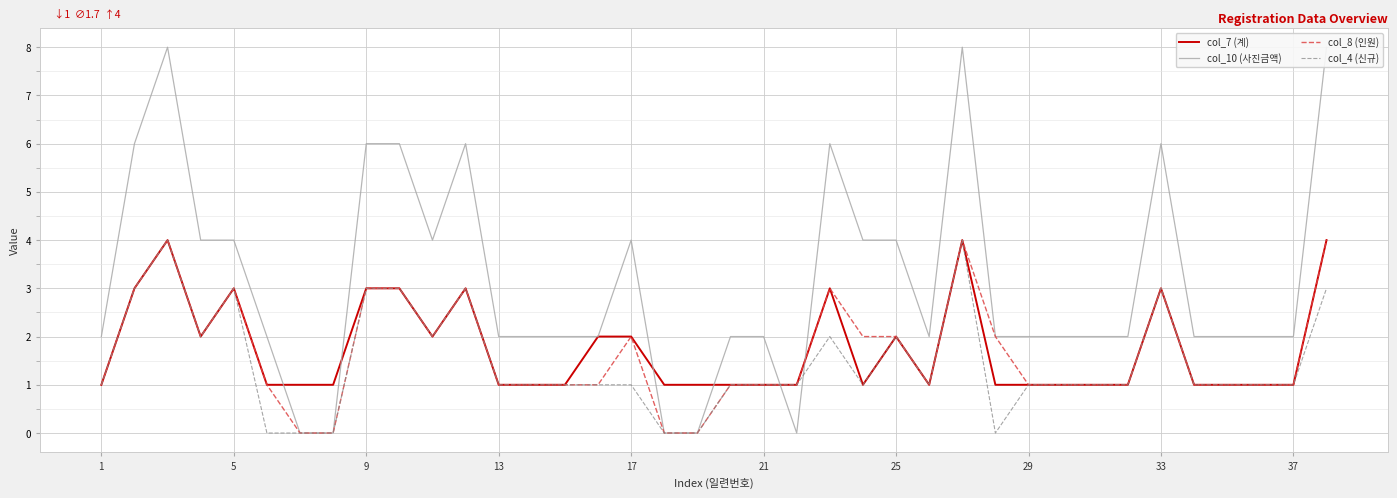

What is the value of the col_10 (사진금액) point at the 3rd from the left?

8